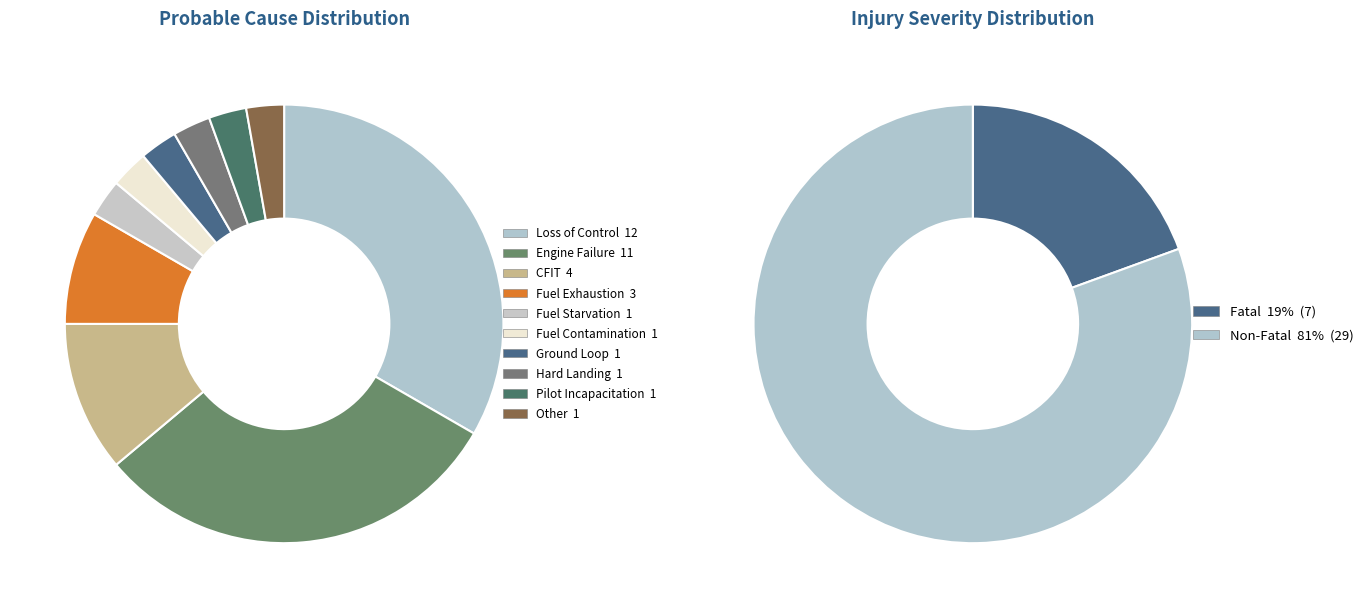

Is the sum of Ground Loop and Pilot Incapacitation greater than half?

No